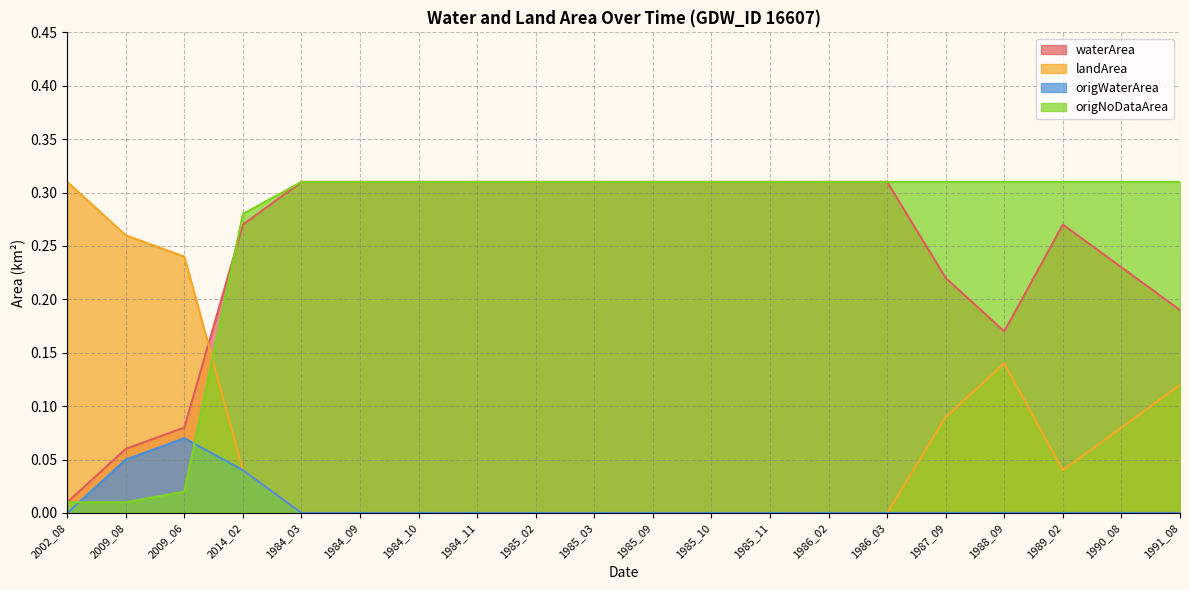

Is the value of origNoDataArea at 1987_09 greater than the value of origWaterArea at 1989_02?

Yes